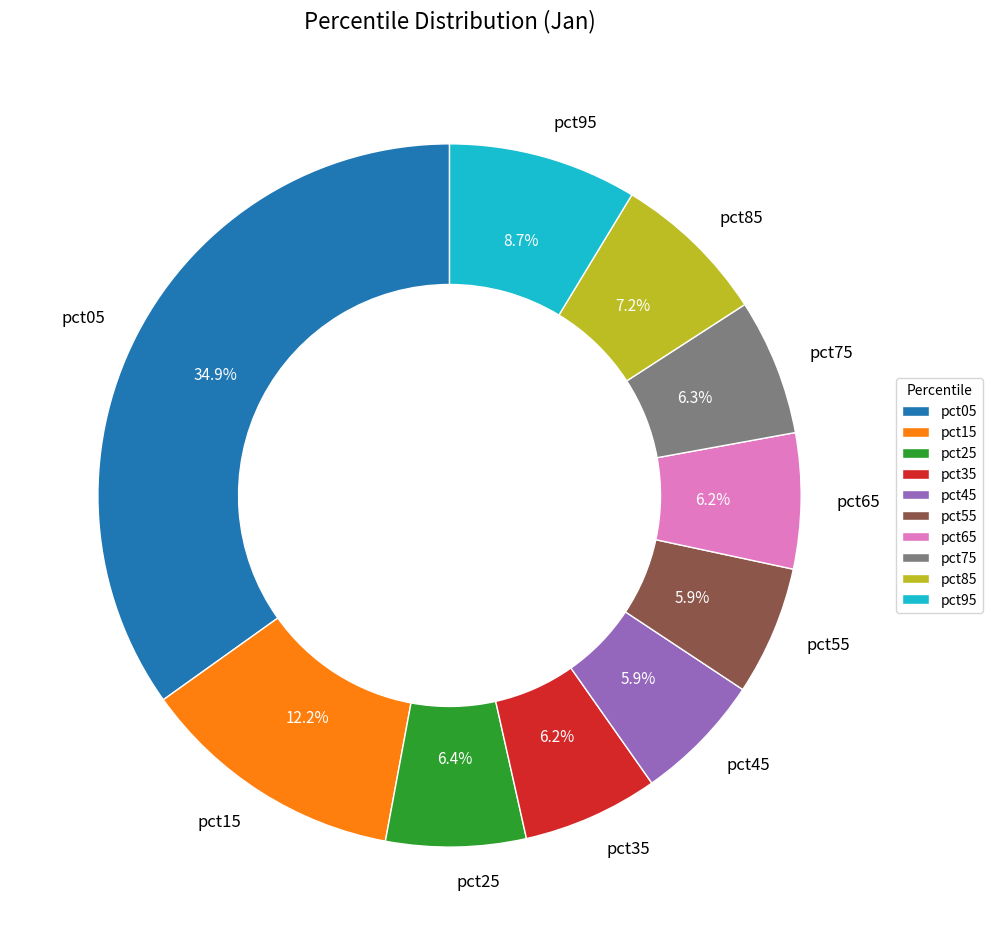

Is there a majority slice in this chart?

No